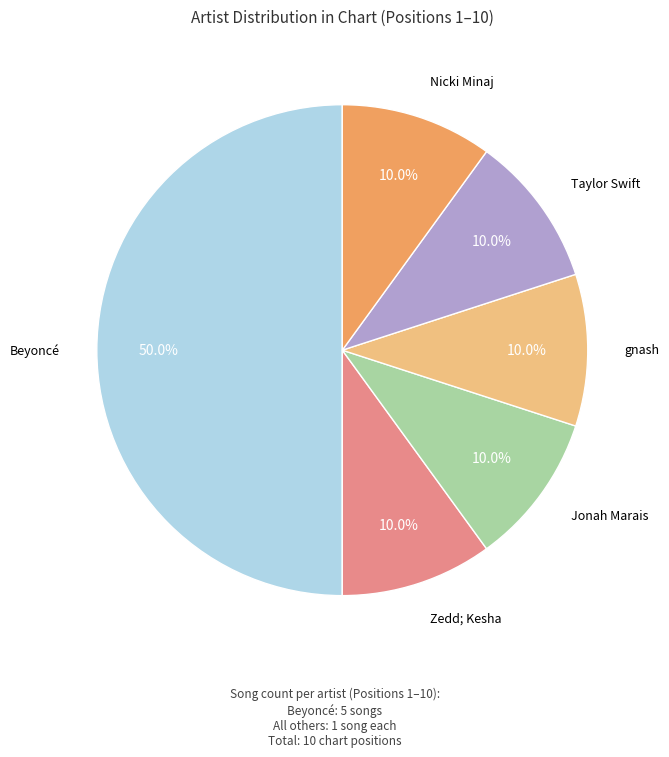

How many slices are in this pie chart?

6